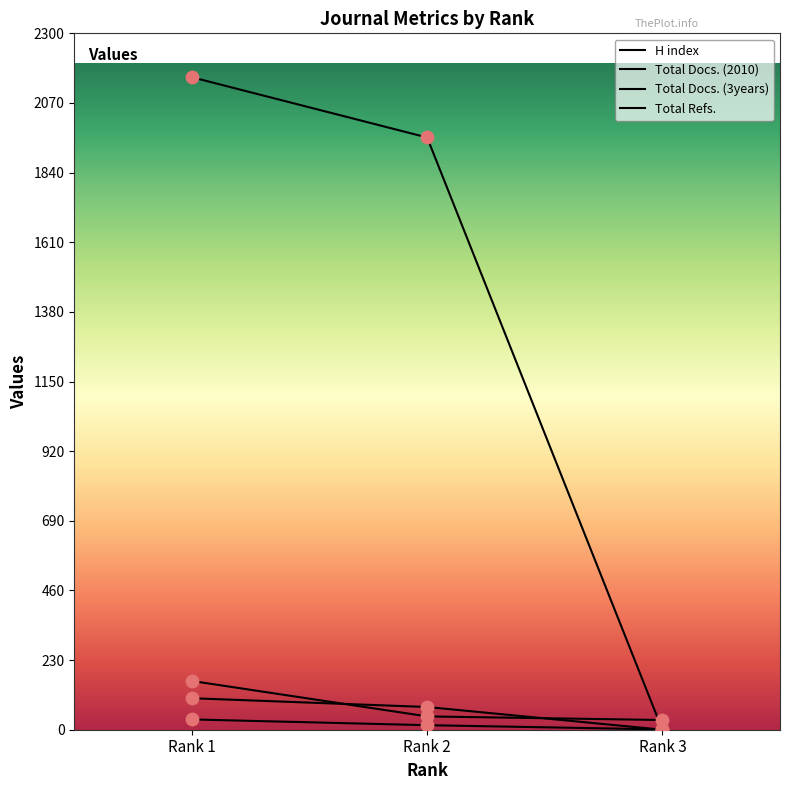

What are all the series names shown in the legend?

H index, Total Docs. (2010), Total Docs. (3years), Total Refs.